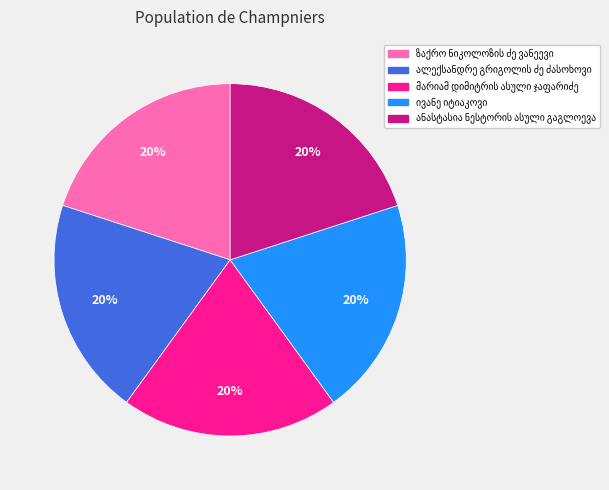

How many segments does this pie chart have?

5